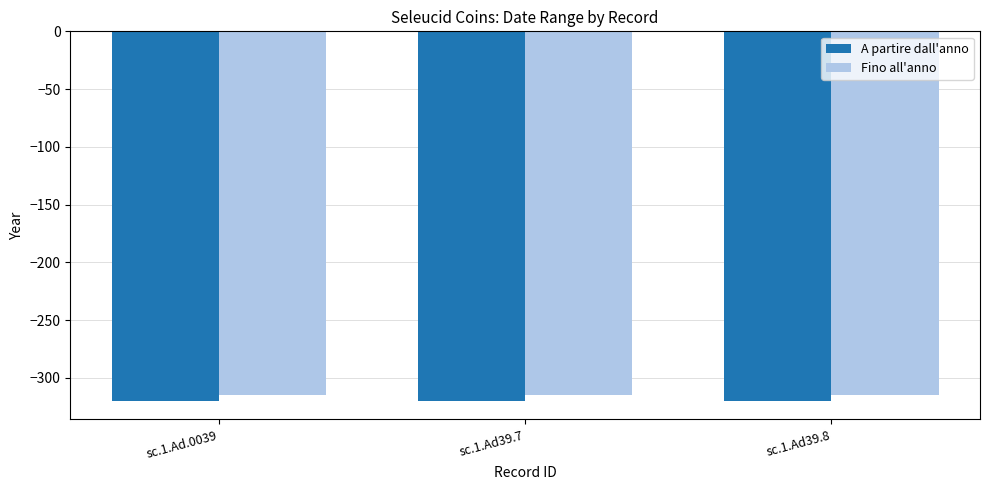

What is the value of the A partire dall'anno bar at the 3rd from the left?

-320